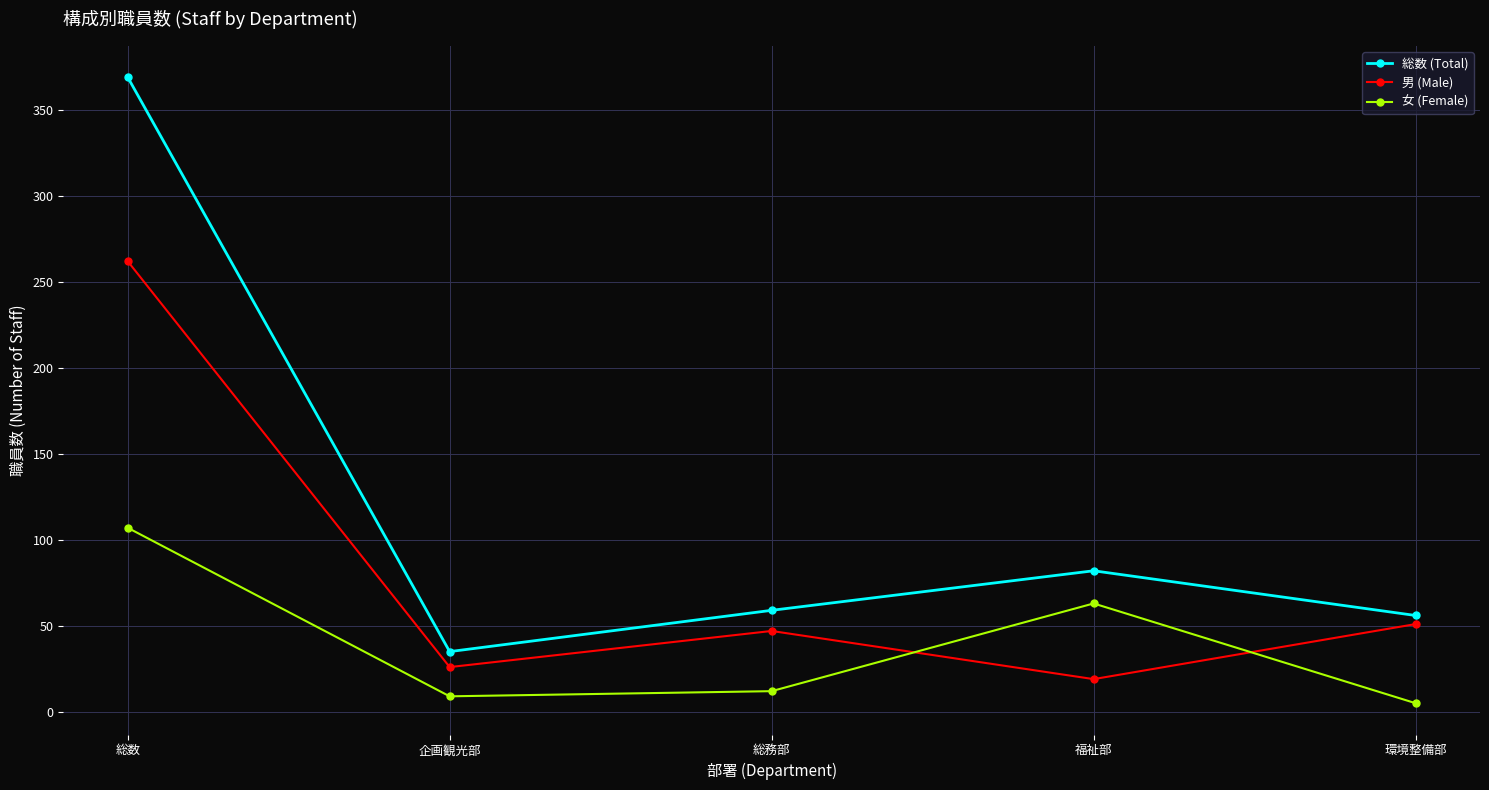

What is the maximum value for 男 (Male)?

262